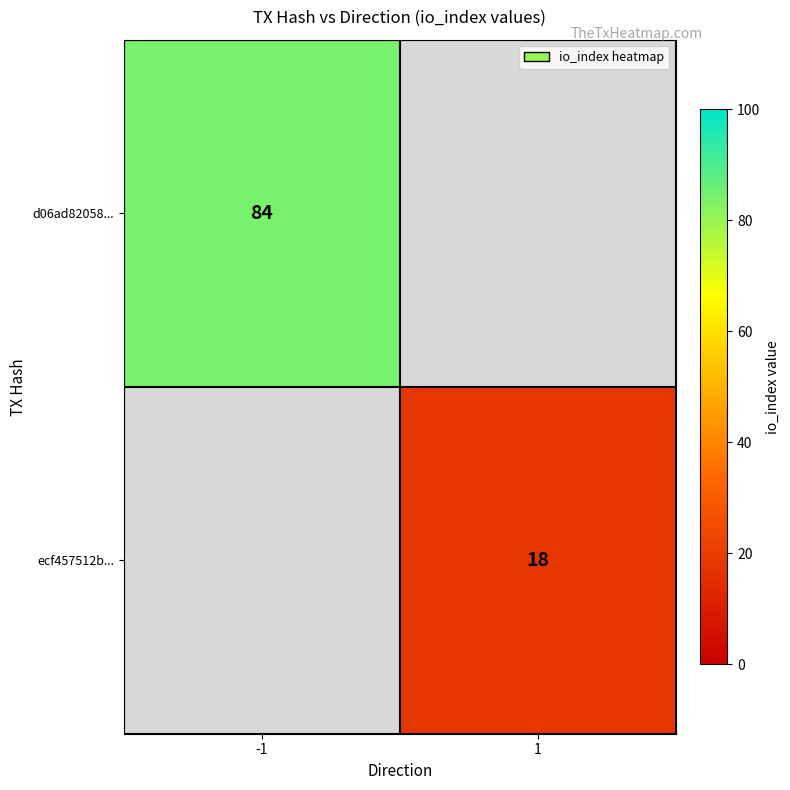

The value of d06ad82058... at -1 is 136. True or false?

False